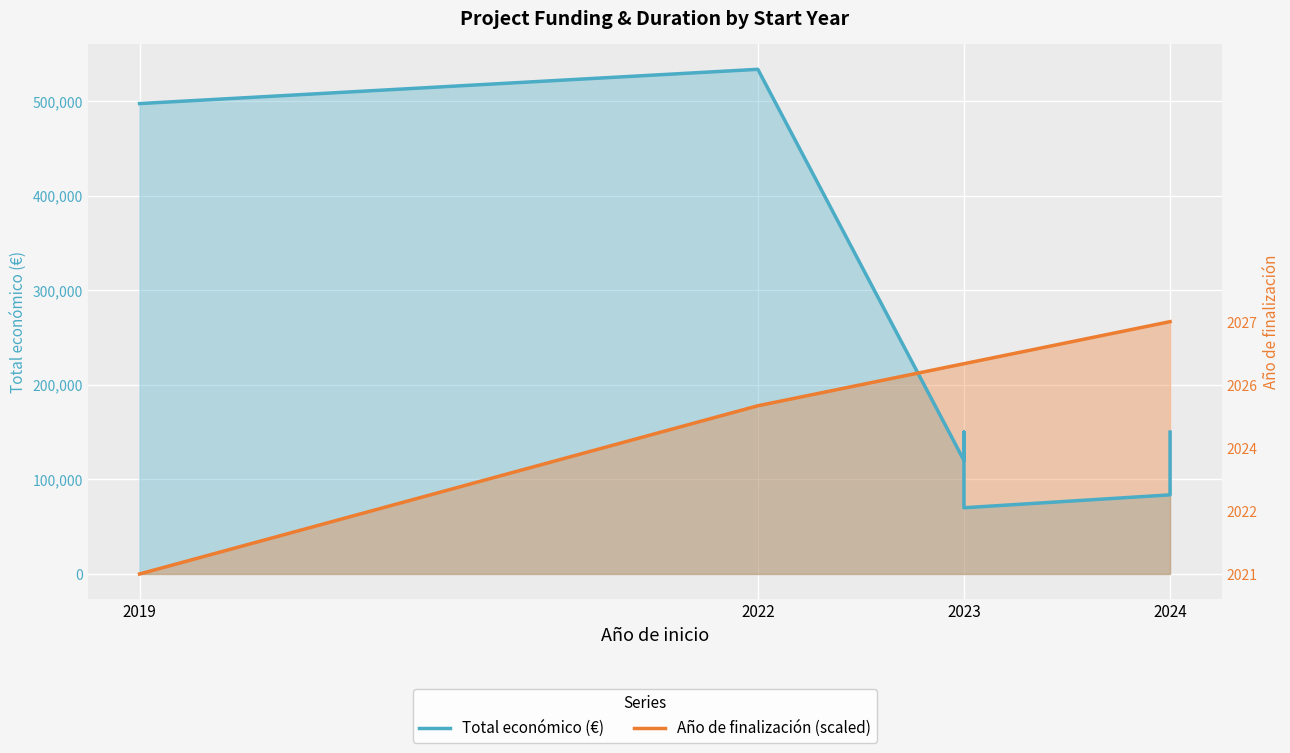

How many data points in Total económico (€) are less than 150000?

3